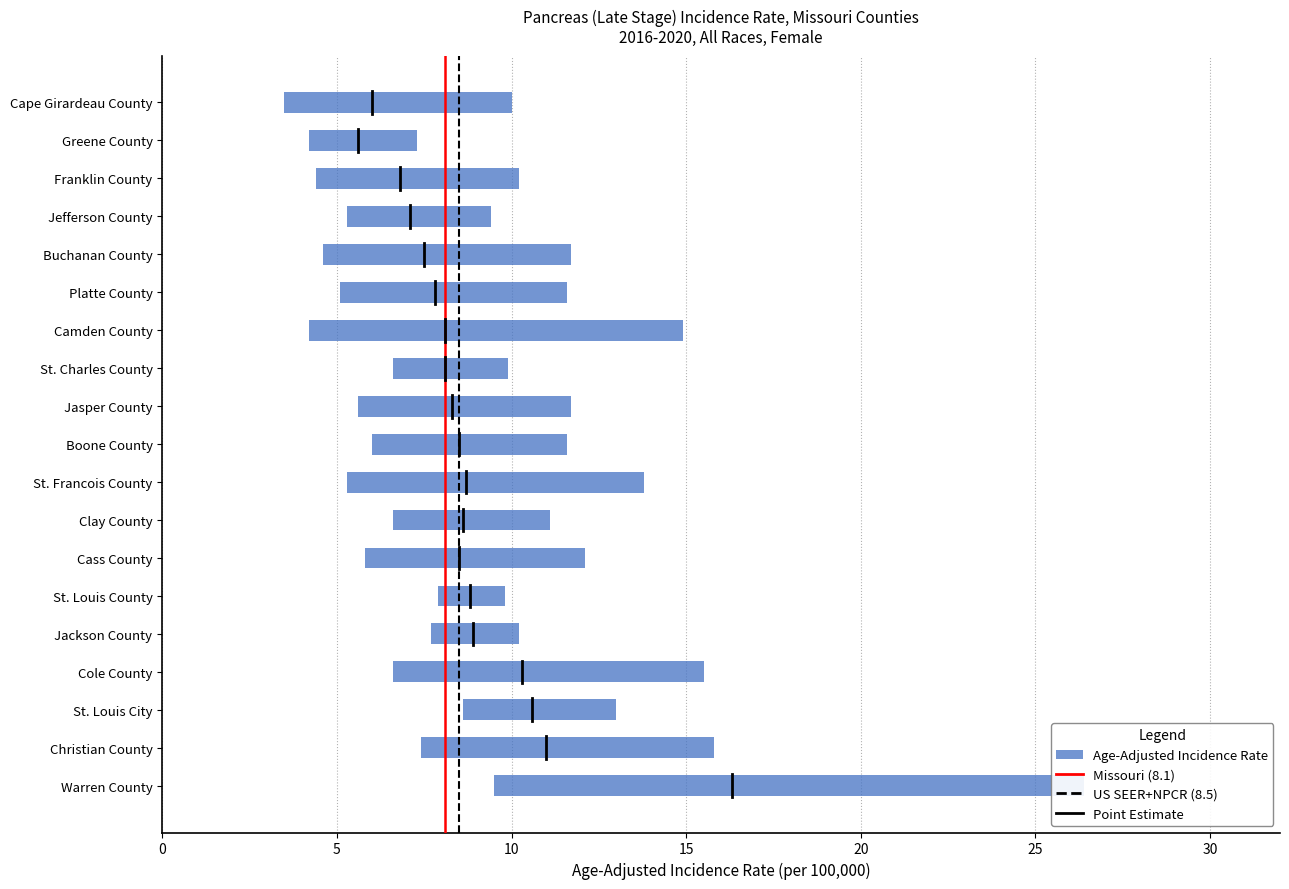

What is the difference between the second highest and minimum values in the Age-Adjusted Incidence Rate series?

5.4